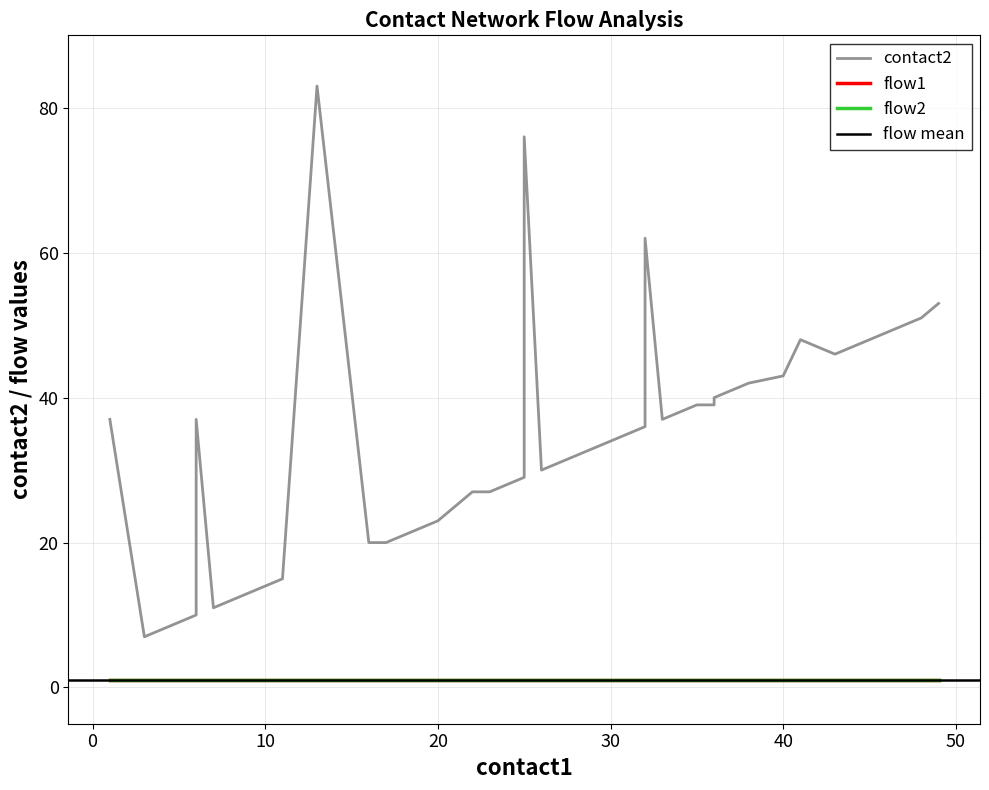

List the series in order of their peak value, lowest first.

flow1, flow2, contact2